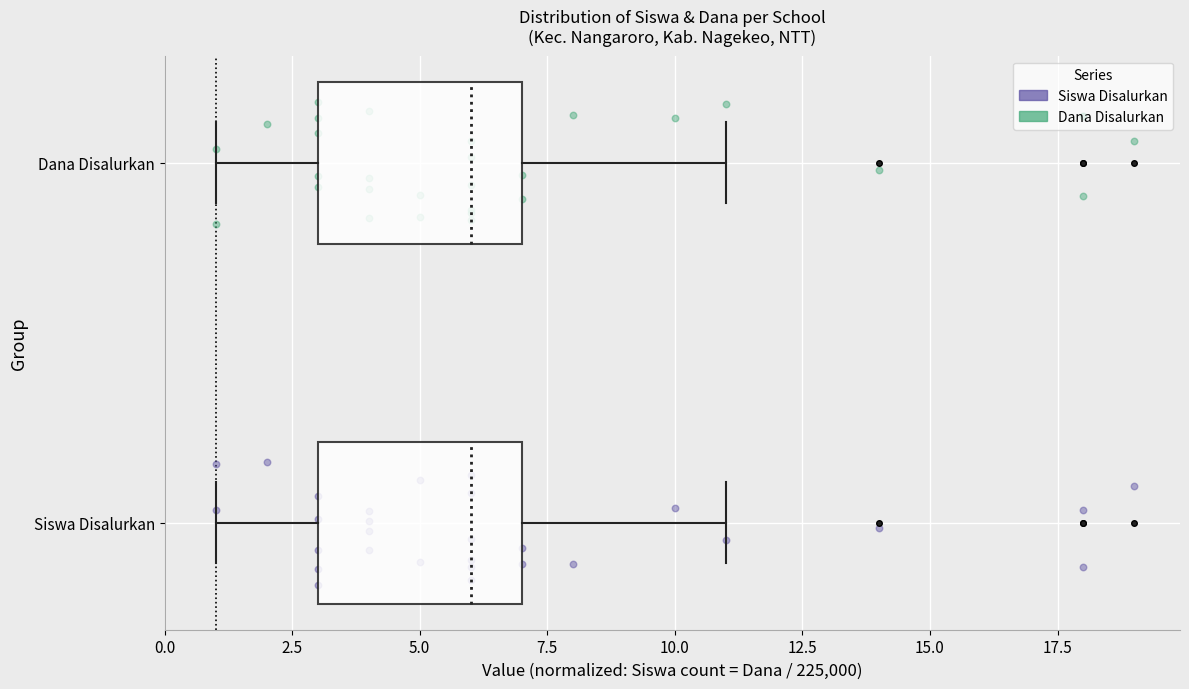

Reading bottom to top, read every box against the x-axis: the position of its median line, the range the box covers, and the ends of its whiskers. The values are not printed on the chart, so give them approximately, as read against the axis.

Siswa Disalurkan: median 6, box 3 to 7, whiskers 1 to 11
Dana Disalurkan: median 6, box 3 to 7, whiskers 1 to 11